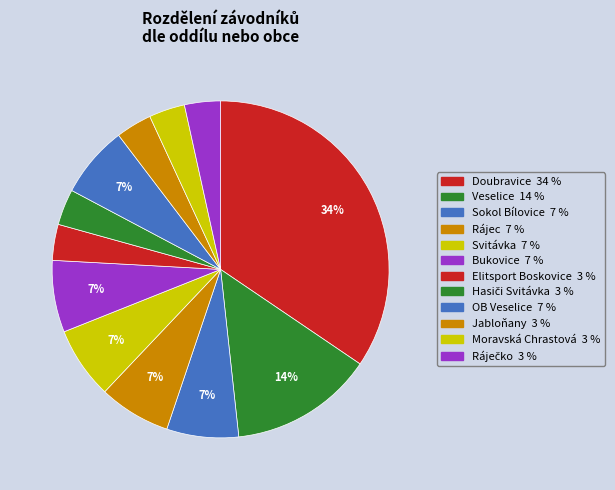

Between Jabloňany and Ráječko, which is larger?

Jabloňany